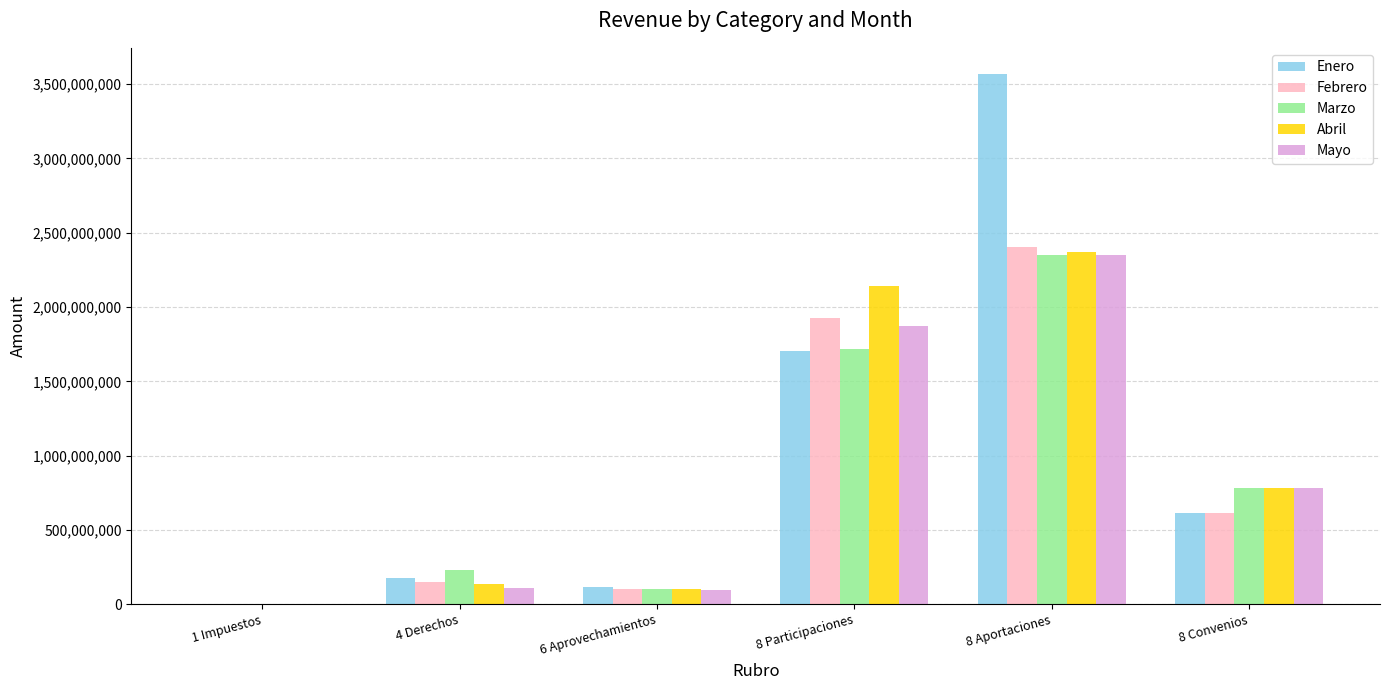

What is the approximate value of Mayo at 8 Aportaciones, to the nearest 100?

2350588500